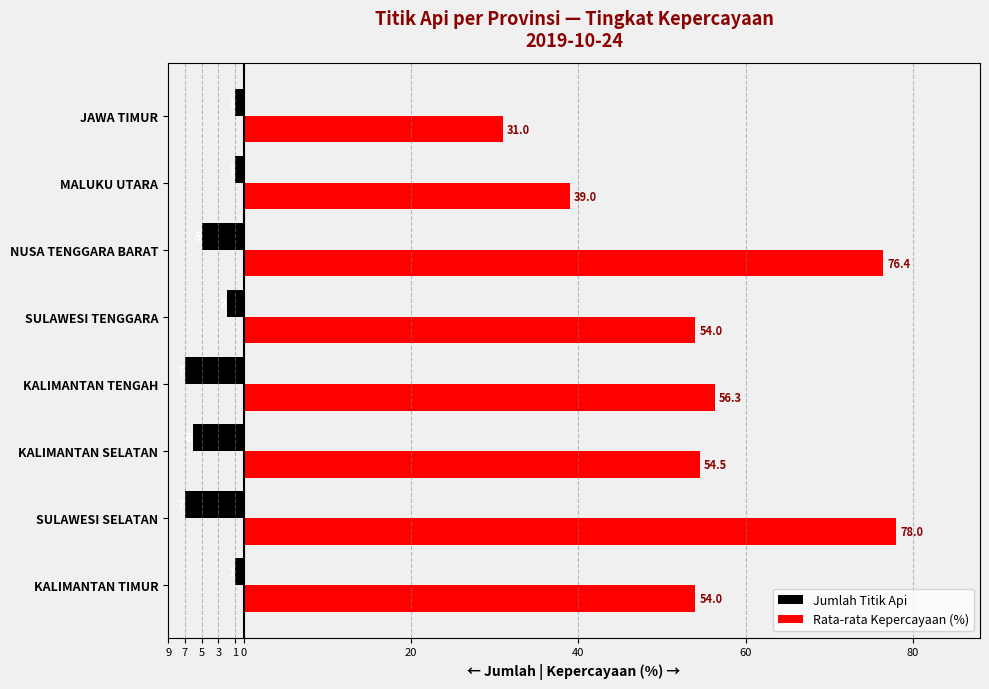

Does the chart contain any negative values?

Yes